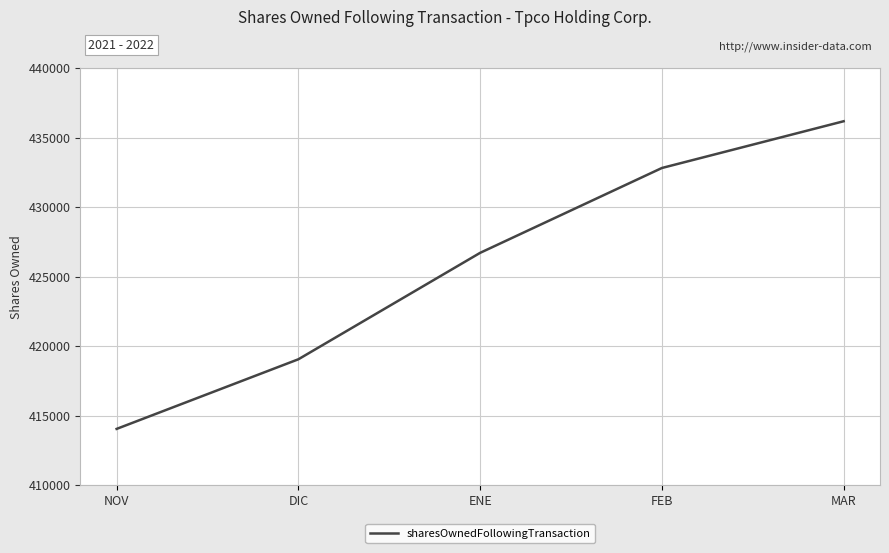

What is the difference between the maximum and minimum values?

22133